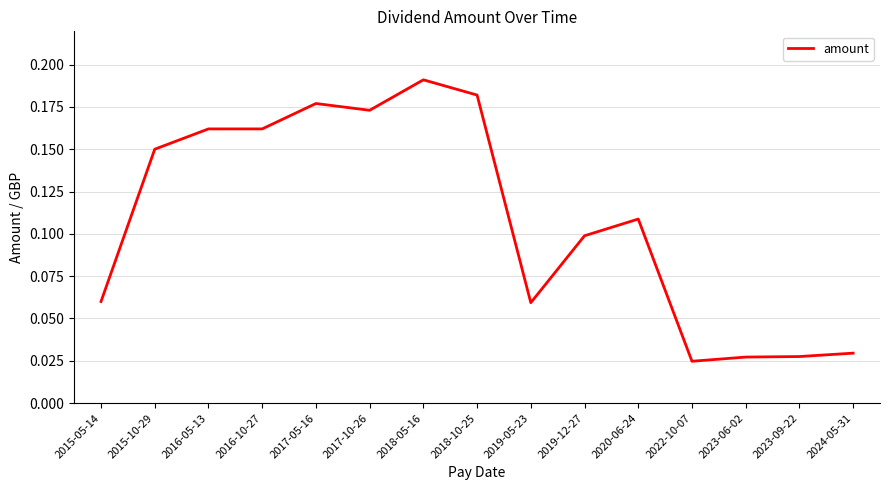

Between 2015-05-14 and 2019-12-27, which is larger?

2019-12-27